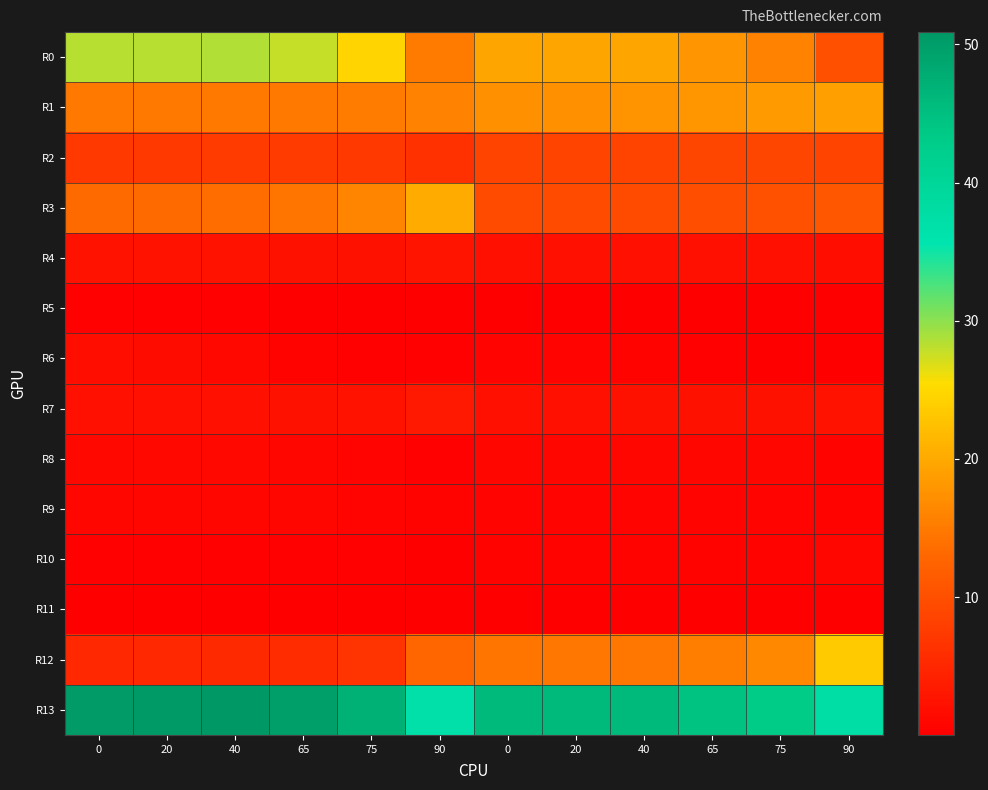

What is the greatest value displayed?

50.9